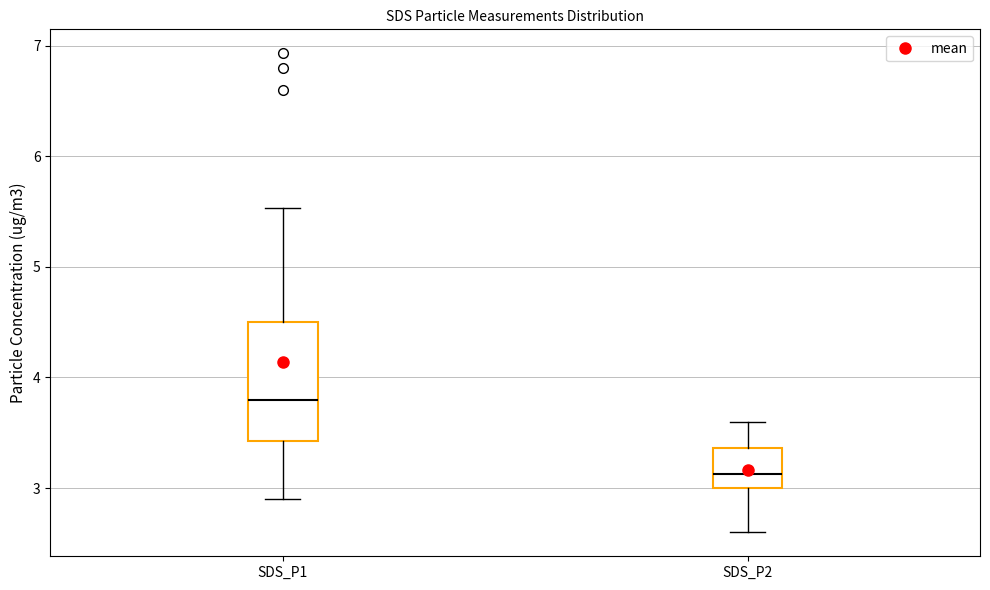

Comparing the boxes themselves (not the whiskers), which one is the tallest?

SDS_P1